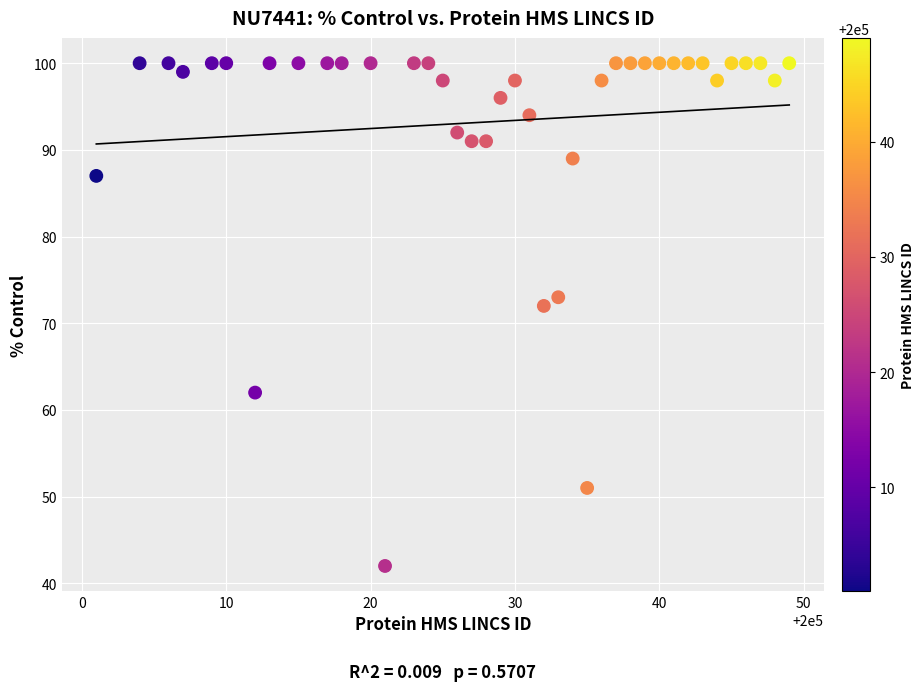

What Y value in the scatter plot is closest to 71?

72